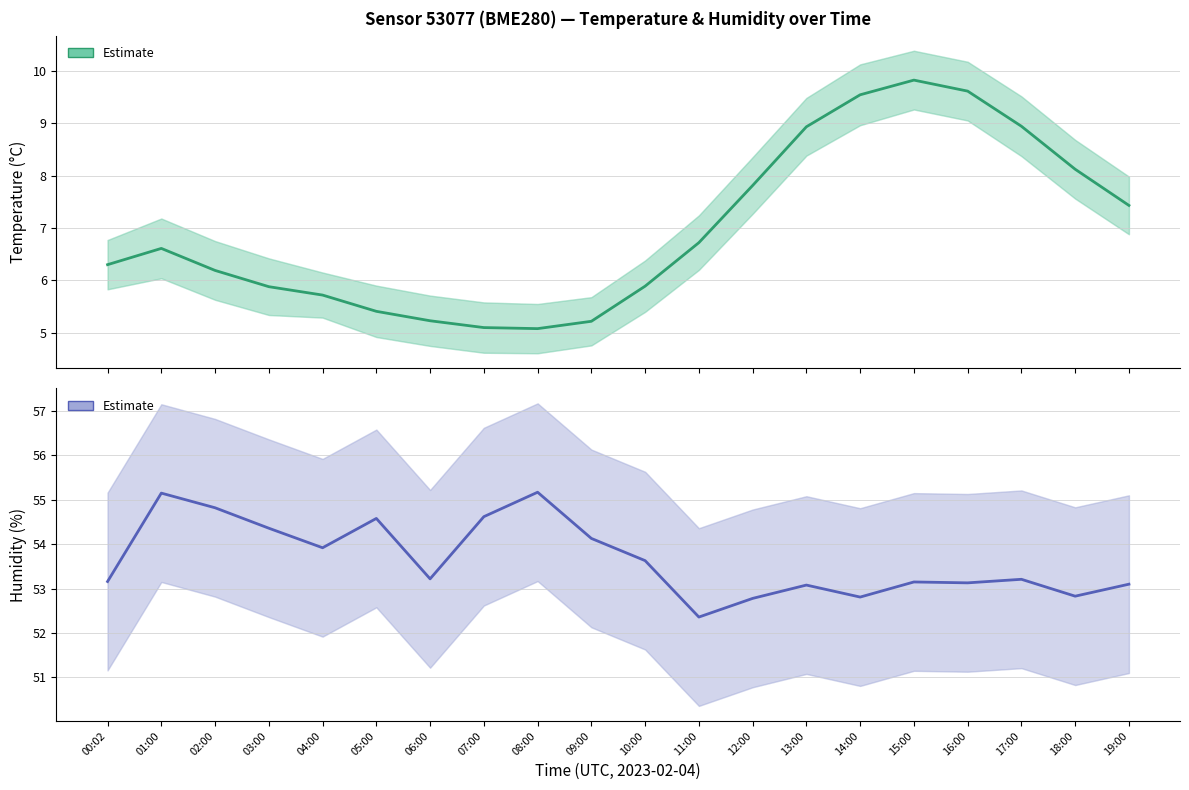

At which category does the chart reach its peak across all series?

08:00